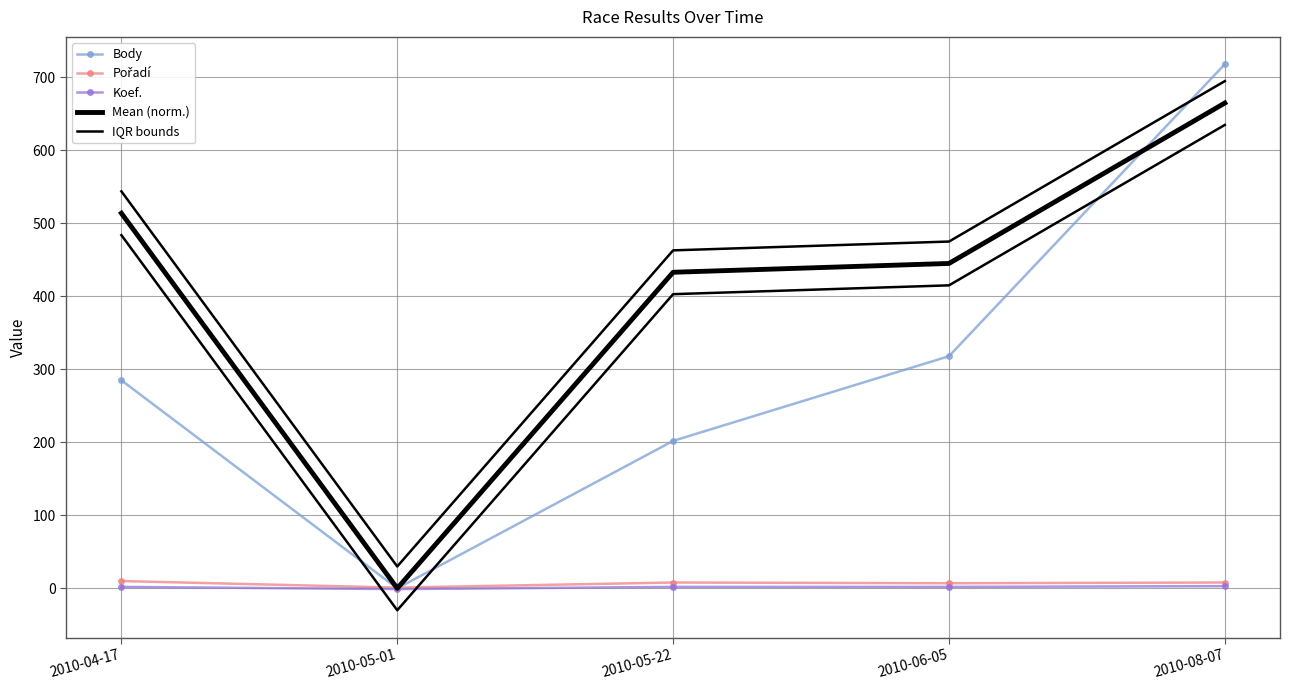

At 2010-04-17, list the series in order from largest to smallest.

IQR bounds, Mean (norm.), Body, Pořadí, Koef.